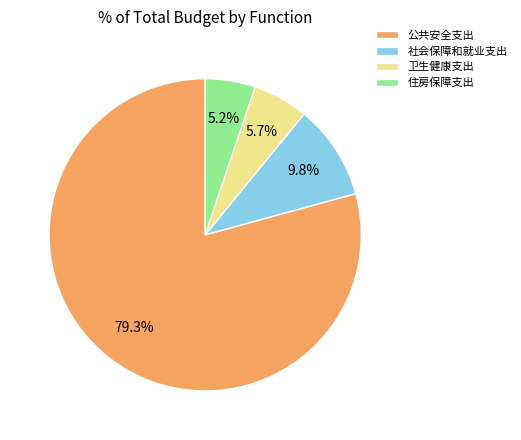

To the nearest percent, what percentage of the pie is 住房保障支出?

5%